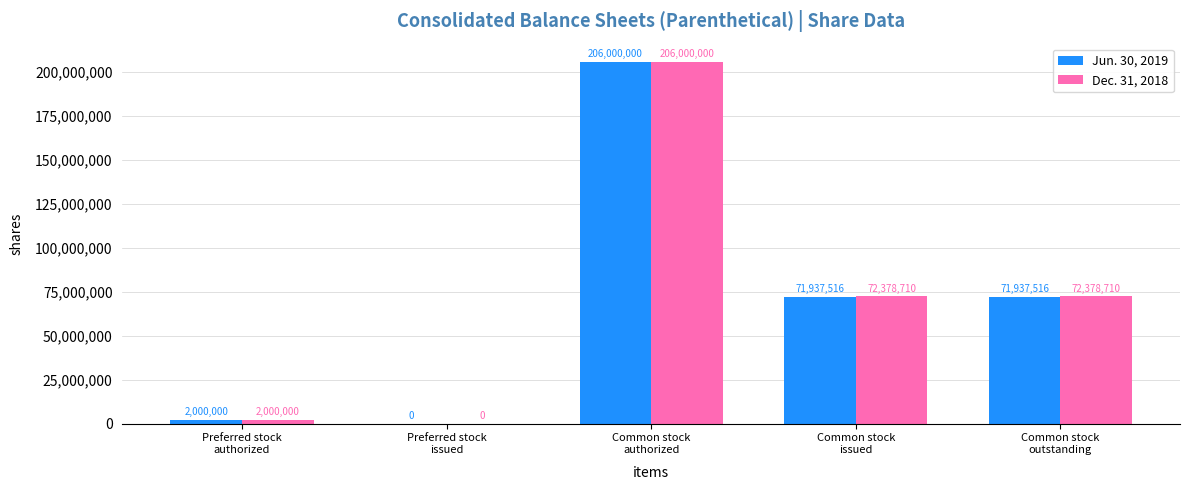

How many data points does each series have?

5